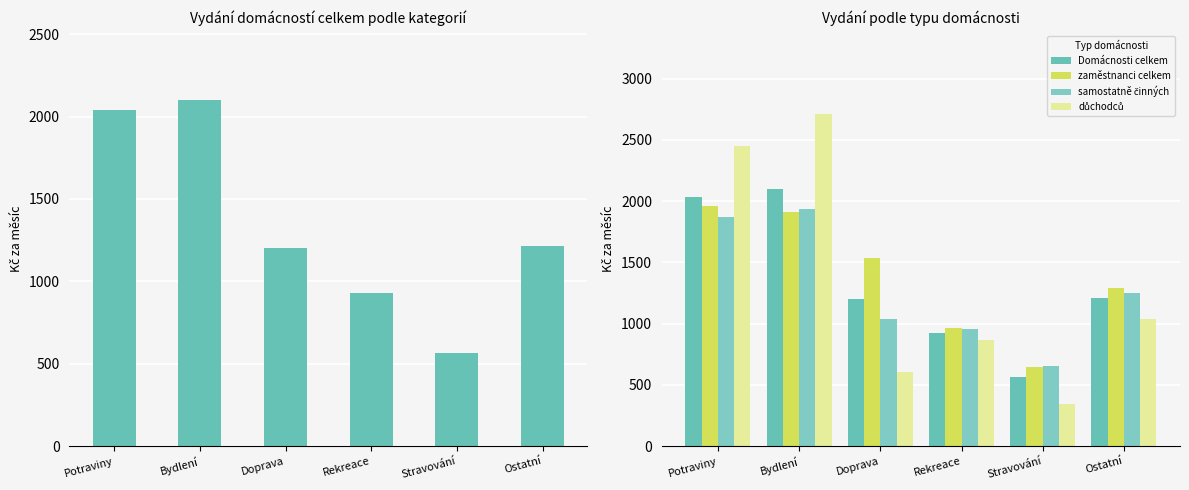

Where is Domácnosti celkem nearest to the value 1331?

Ostatní